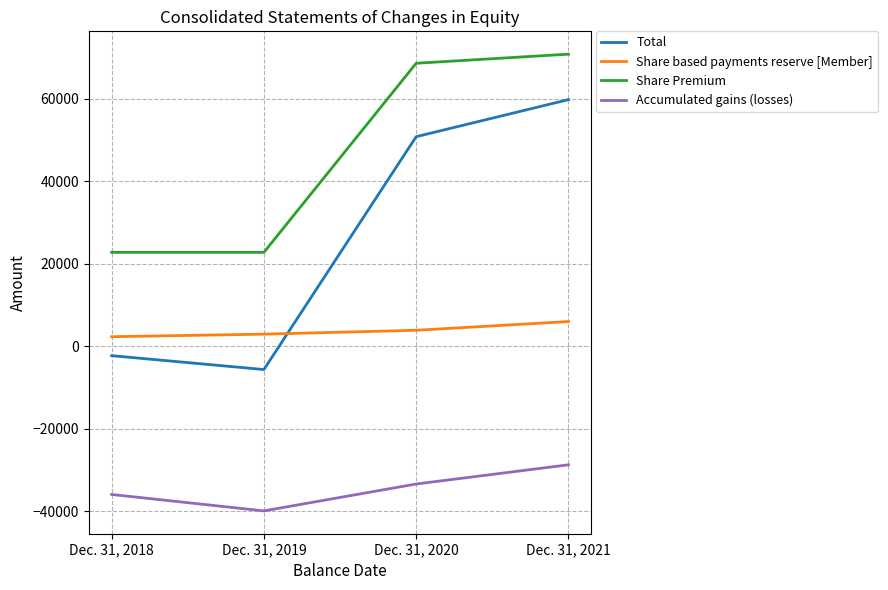

What is the sum of the Share based payments reserve [Member] values at Dec. 31, 2019 and Dec. 31, 2021?

8990